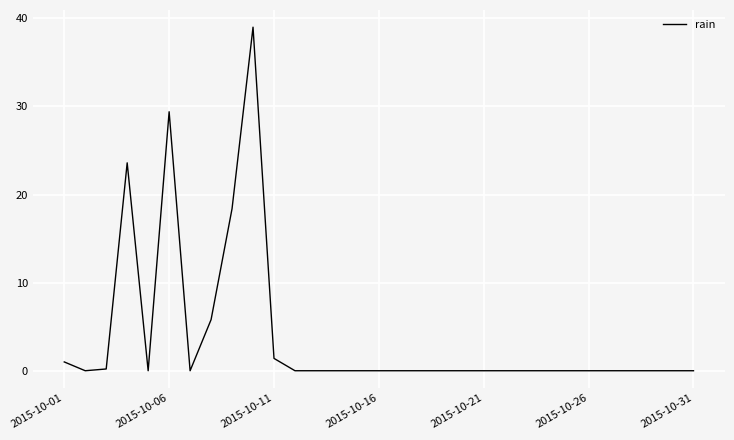

What is the greatest value displayed?

39.0